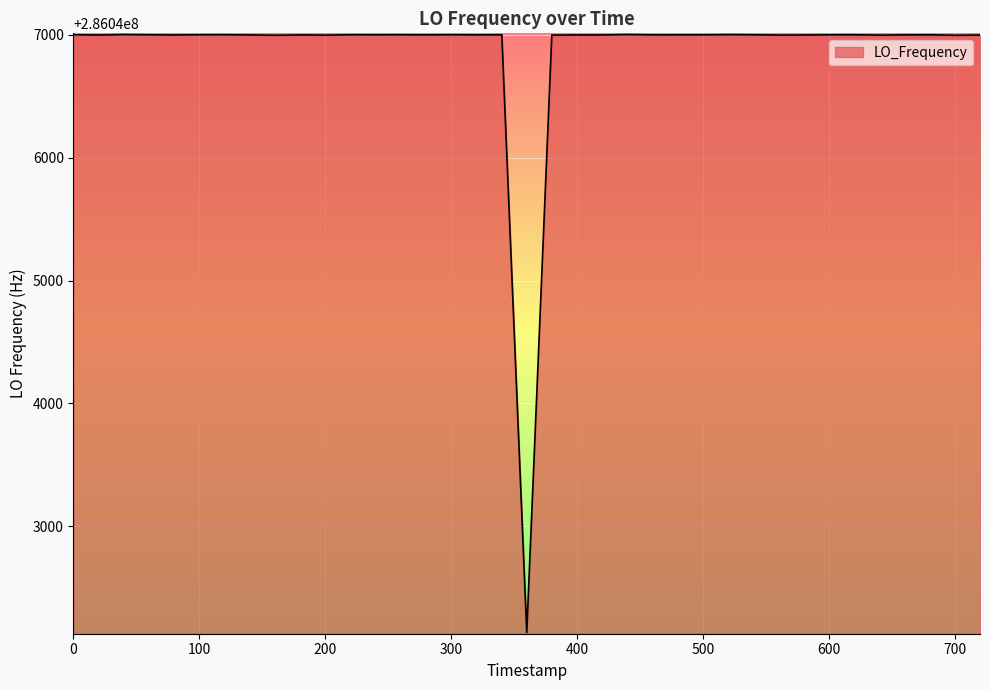

What is the smallest value displayed?

286042134.1